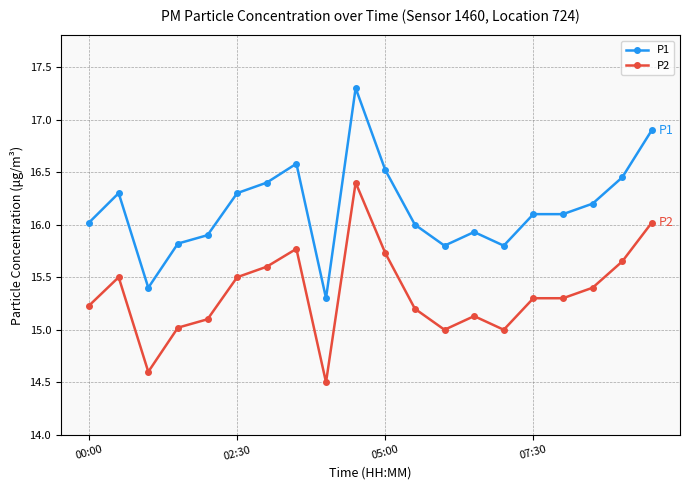

Which series has the widest spread of values?

P1